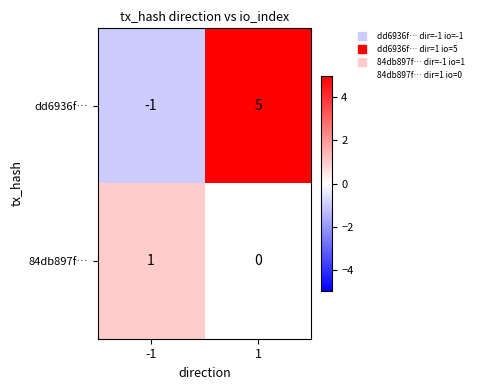

What is the approximate value of dd6936f… at 1?

5